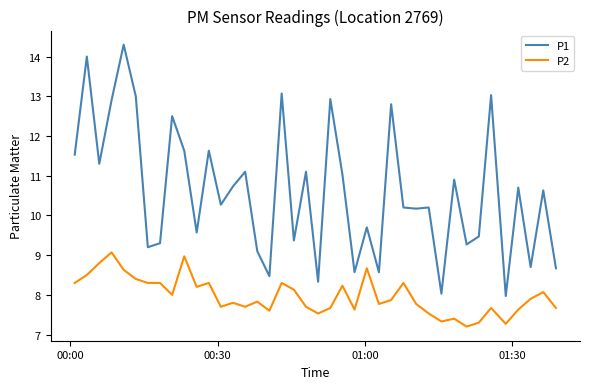

What is the sum of all P2 values?

318.9